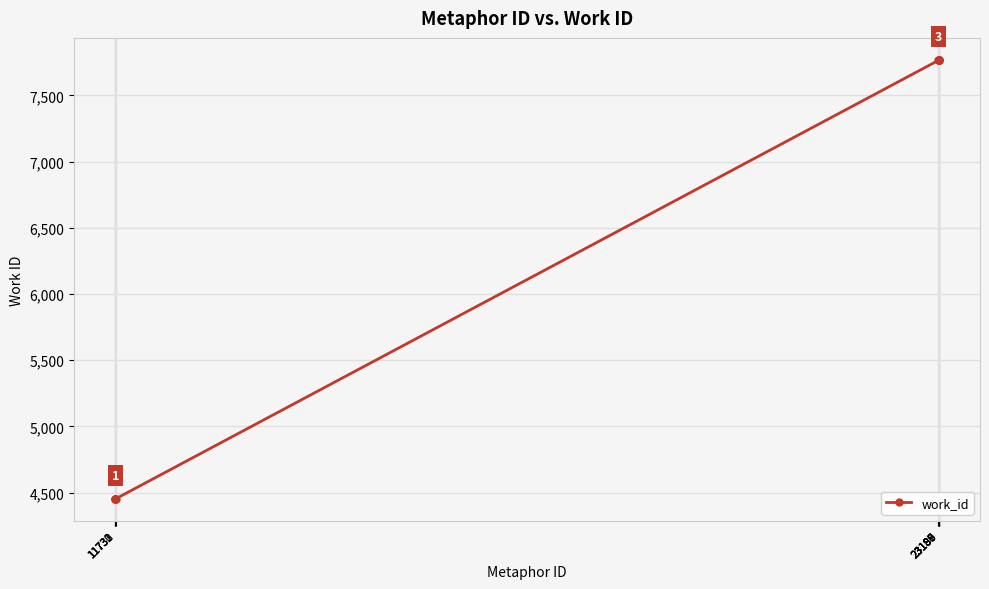

Count the number of categories in the chart.

10